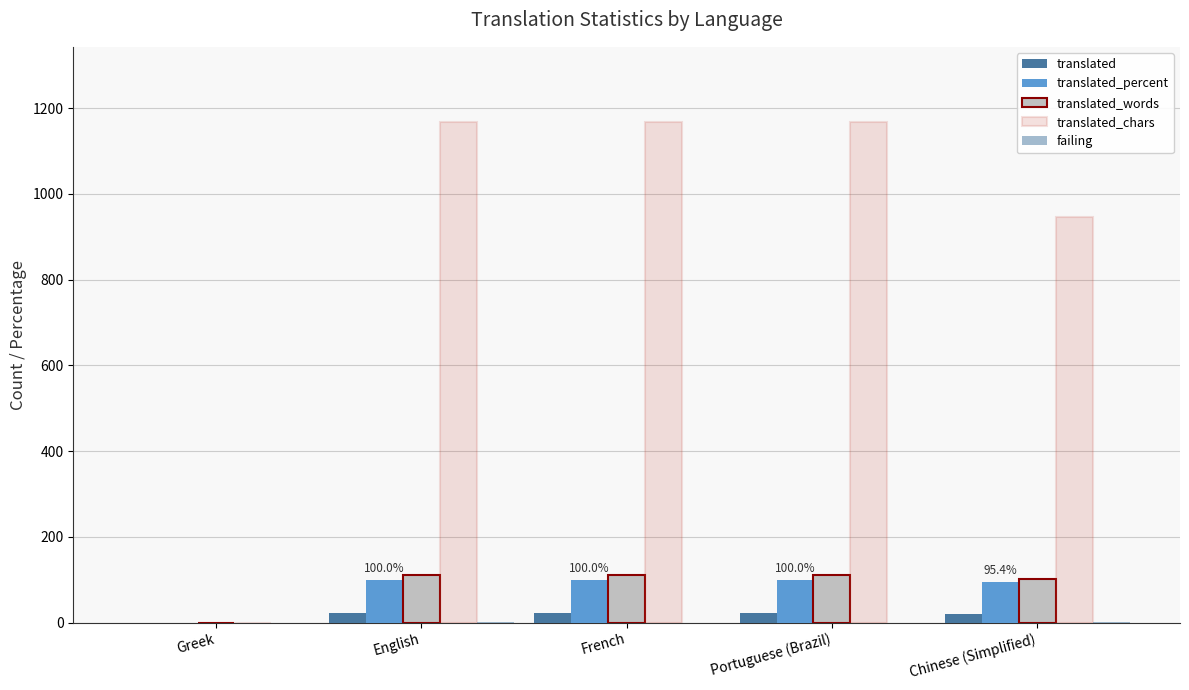

What value does the translated_percent series have at English?

100.0